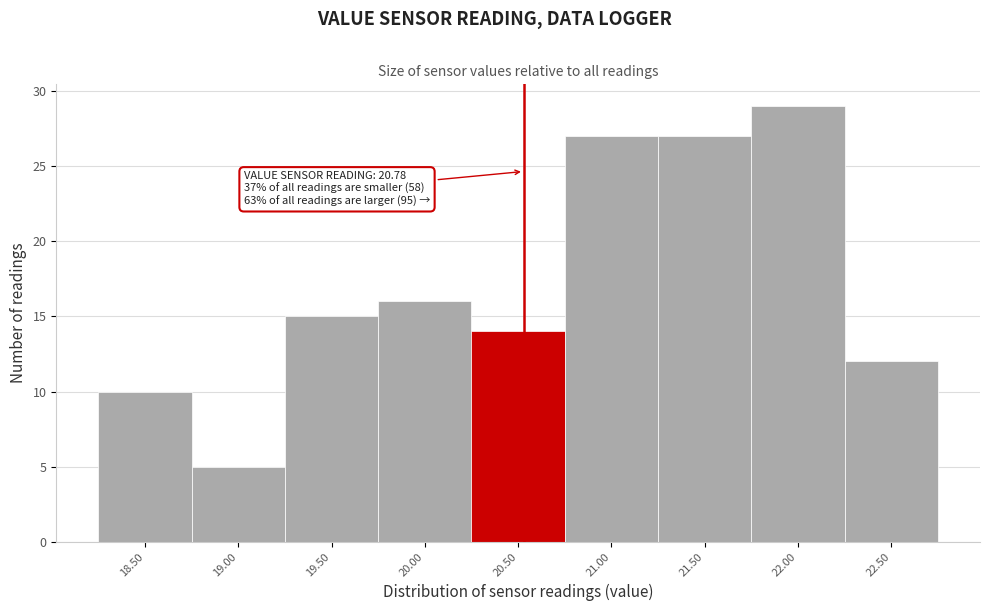

Reading left to right, what are all the values shown in this chart?

18.50=10	19.00=5	19.50=15	20.00=16	20.50=14	21.00=27	21.50=27	22.00=29	22.50=12